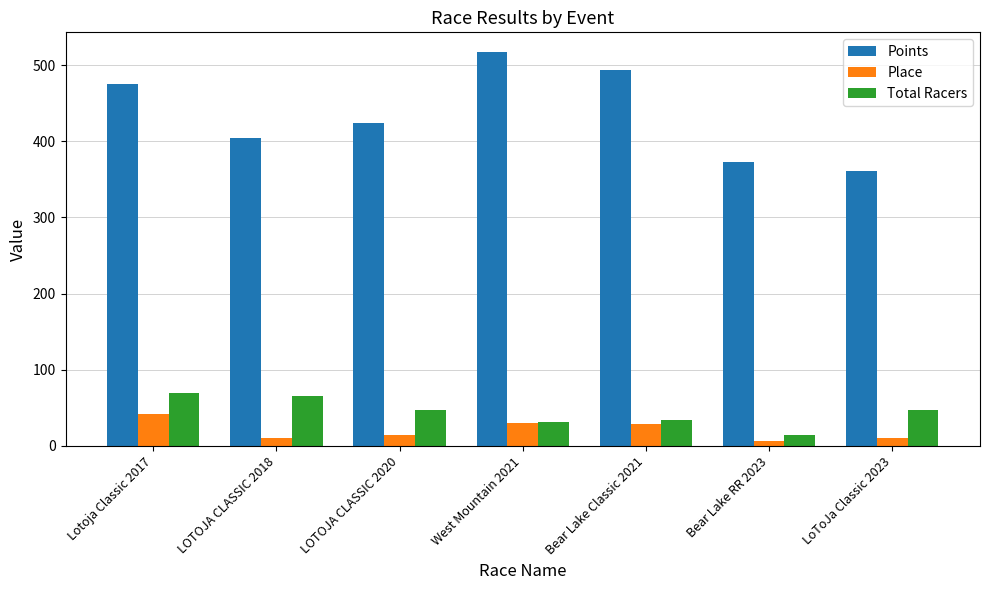

What is the difference between the second highest and minimum values in the Total Racers series?

50.0